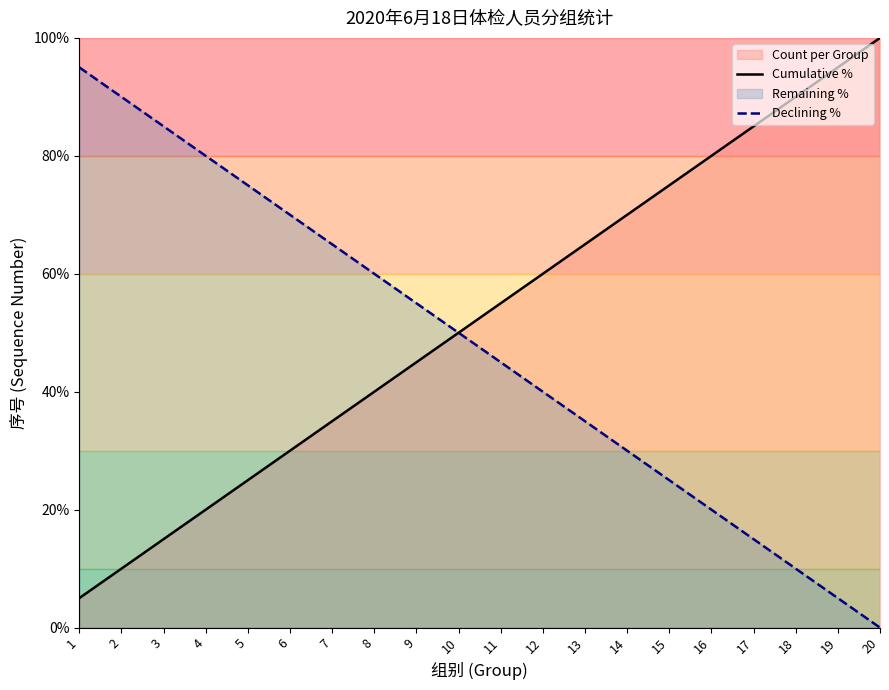

Reading right to left, transcribe all the data shown in this chart.

Cumulative %: 20=100.0	19=95.0	18=90.0	17=85.0	16=80.0	15=75.0	14=70.0	13=65.0	12=60.0	11=55.0	10=50.0	9=45.0	8=40.0	7=35.0	6=30.0	5=25.0	4=20.0	3=15.0	2=10.0	1=5.0
Declining %: 20=0.0	19=5.0	18=10.0	17=15.0	16=20.0	15=25.0	14=30.0	13=35.0	12=40.0	11=45.0	10=50.0	9=55.0	8=60.0	7=65.0	6=70.0	5=75.0	4=80.0	3=85.0	2=90.0	1=95.0